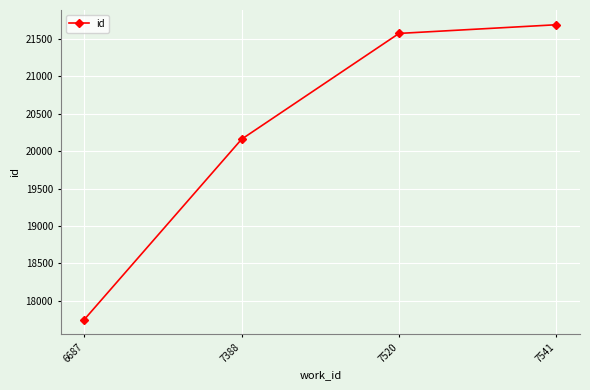

True or false: the data has more than 2 interior local peaks.

False